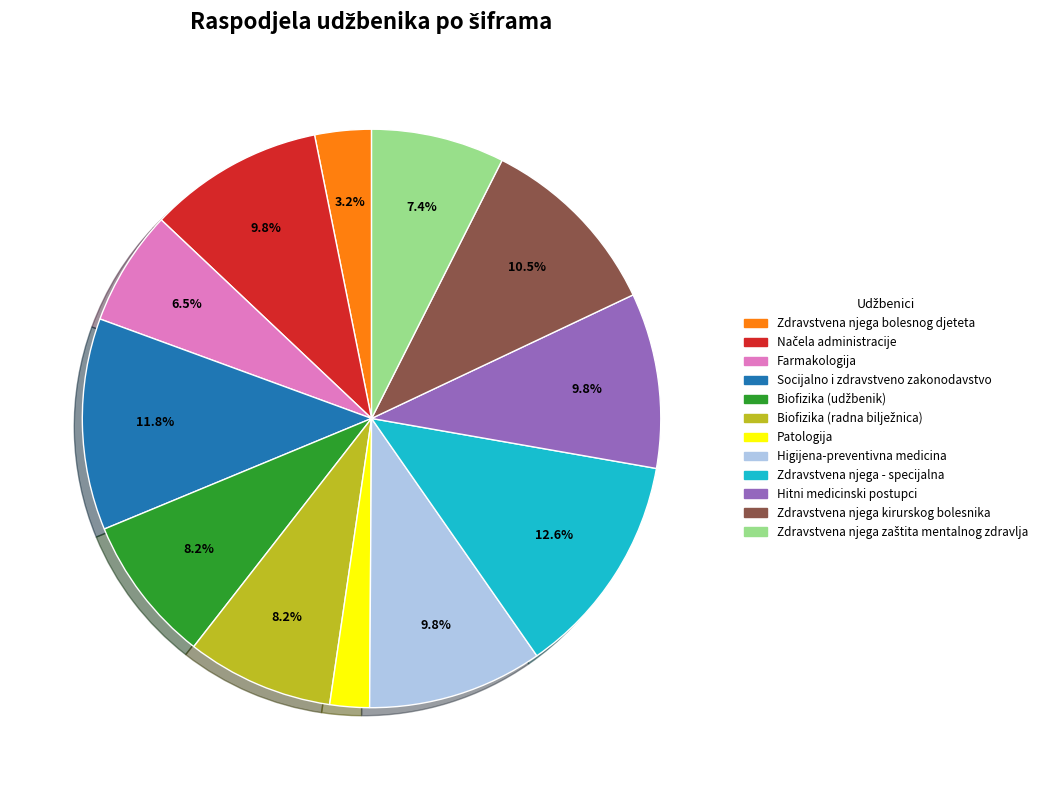

Between Zdravstvena njega kirurskog bolesnika and Farmakologija, which is larger?

Zdravstvena njega kirurskog bolesnika